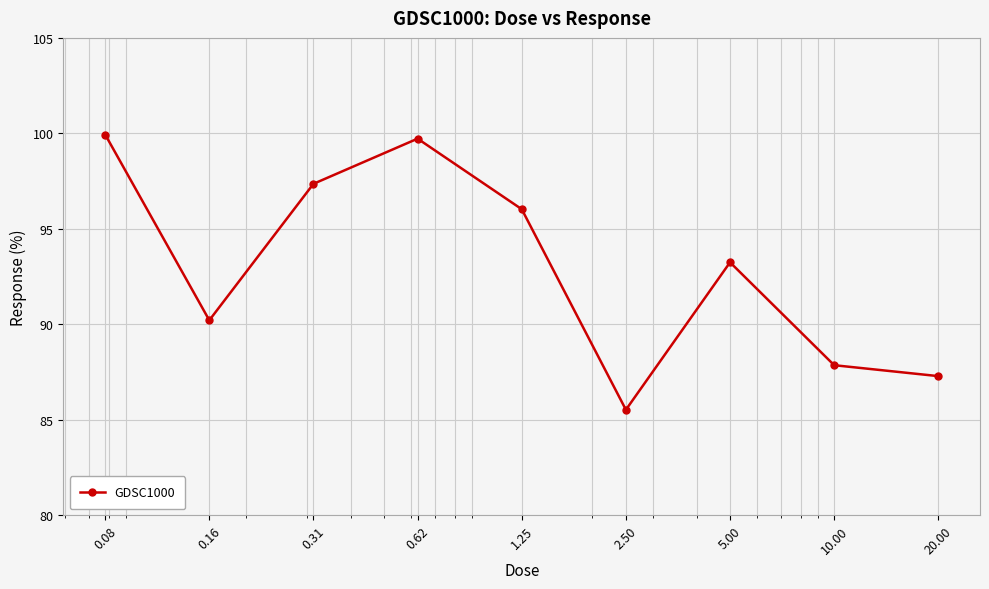

Count the number of categories in the chart.

9